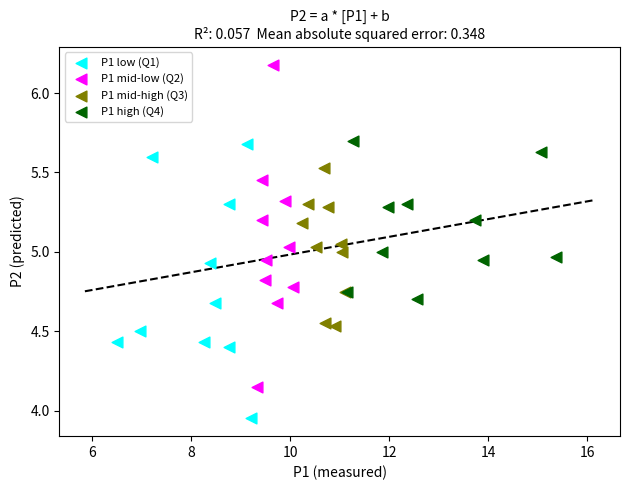

Which series has the largest Y range (max minus min)?

P1 mid-low (Q2)